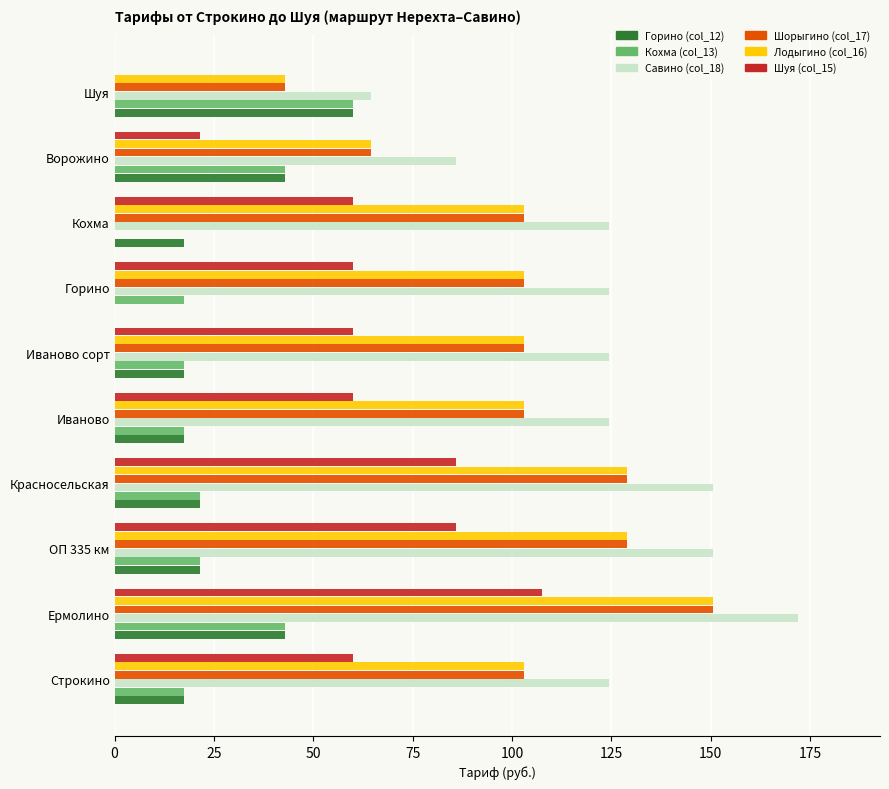

Which series has the largest total across all categories?

Савино (col_18)